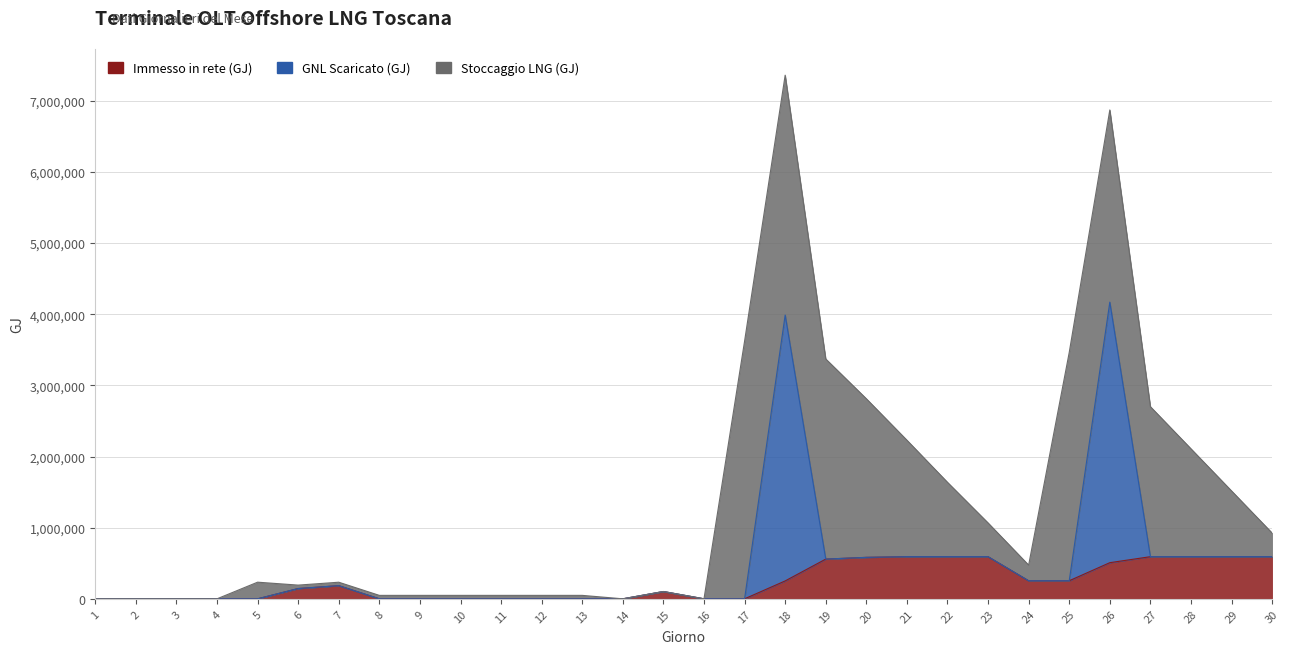

Reading left to right, transcribe all the data shown in this chart.

Immesso in rete (GJ): 1=0.0	2=0.0	3=0.0	4=0.0	5=0.0	6=144364.5	7=184933.5	8=0.0	9=0.0	10=0.0	11=0.0	12=0.0	13=0.0	14=0.0	15=102549.8	16=0.0	17=0.0	18=251441.7	19=558203.9	20=582497.8	21=592236.8	22=592196.0	23=592200.2	24=253467.0	25=253818.3	26=507950.0	27=592065.8	28=592132.8	29=592231.5	30=592174.6
GNL Scaricato (GJ): 1=0.0	2=0.0	3=0.0	4=0.0	5=0.0	6=0.0	7=0.0	8=0.0	9=0.0	10=0.0	11=0.0	12=0.0	13=0.0	14=0.0	15=0.0	16=0.0	17=0.0	18=3736756.2	19=0.0	20=0.0	21=0.0	22=0.0	23=0.0	24=0.0	25=0.0	26=3661599.1	27=0.0	28=0.0	29=0.0	30=0.0
Stoccaggio LNG (GJ): 1=0.0	2=0.0	3=0.0	4=0.0	5=233739.0	6=48275.7	7=48275.7	8=48275.7	9=48275.7	10=48275.7	11=48275.7	12=48275.7	13=48275.7	14=0.0	15=0.0	16=0.0	17=3621186.4	18=3370923.0	19=2812923.0	20=2229723.0	21=1637523.0	22=1045323.0	23=474448.6	24=220648.6	25=3208536.9	26=2700936.9	27=2108736.9	28=1516536.9	29=924336.9	30=332136.9